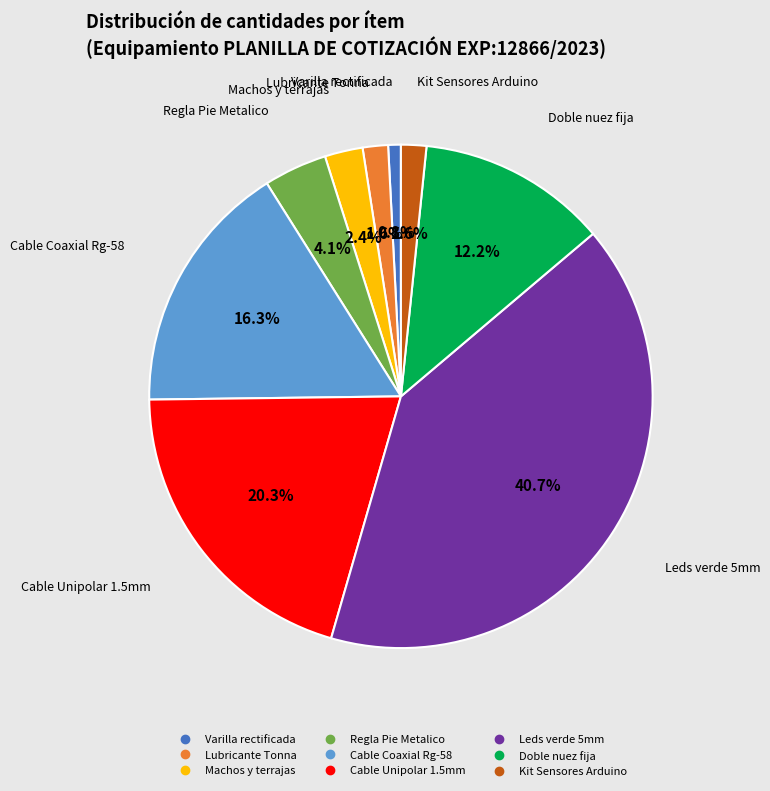

Which has a higher value, Lubricante Tonna or Leds verde 5mm?

Leds verde 5mm